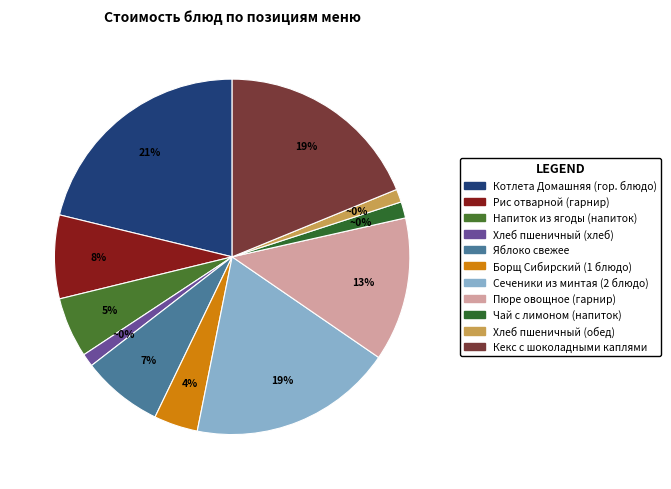

Is Чай с лимоном (напиток) the majority of the pie?

No